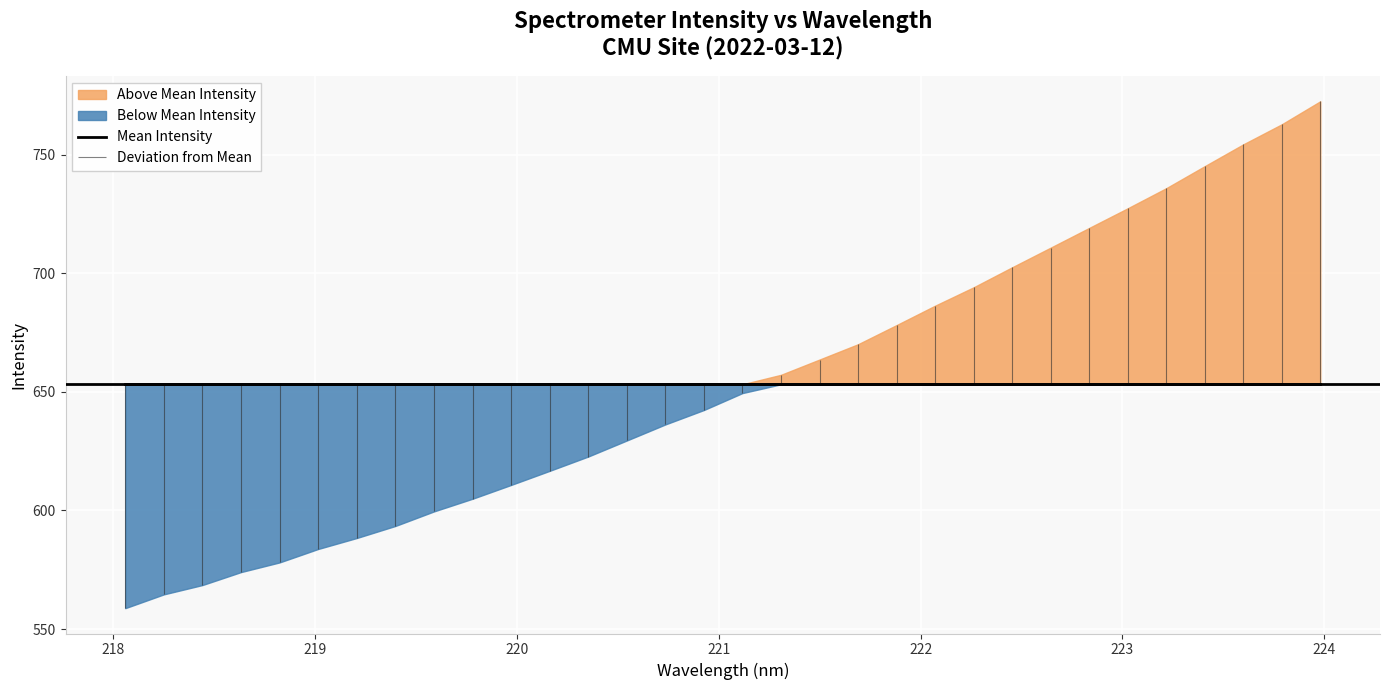

What is the highest value of the y series?

772.4